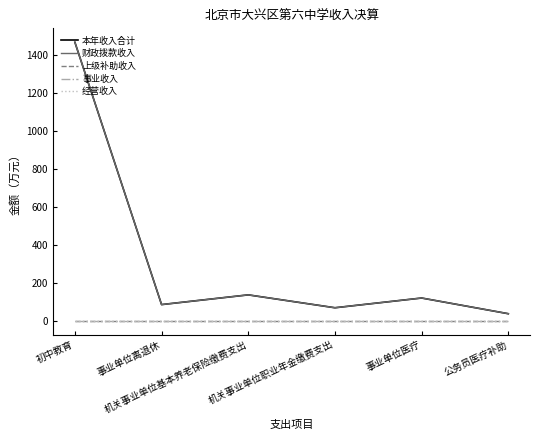

Does the chart display data point markers on the line(s)?

No